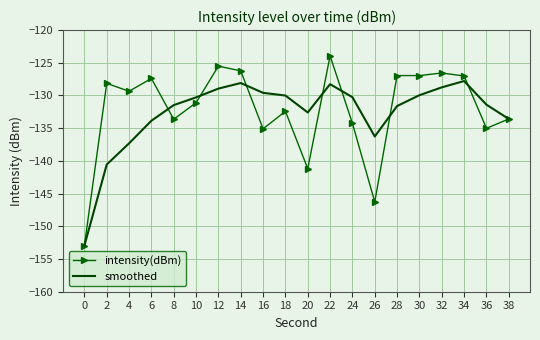

What is the total value across all series at 30?

-256.9